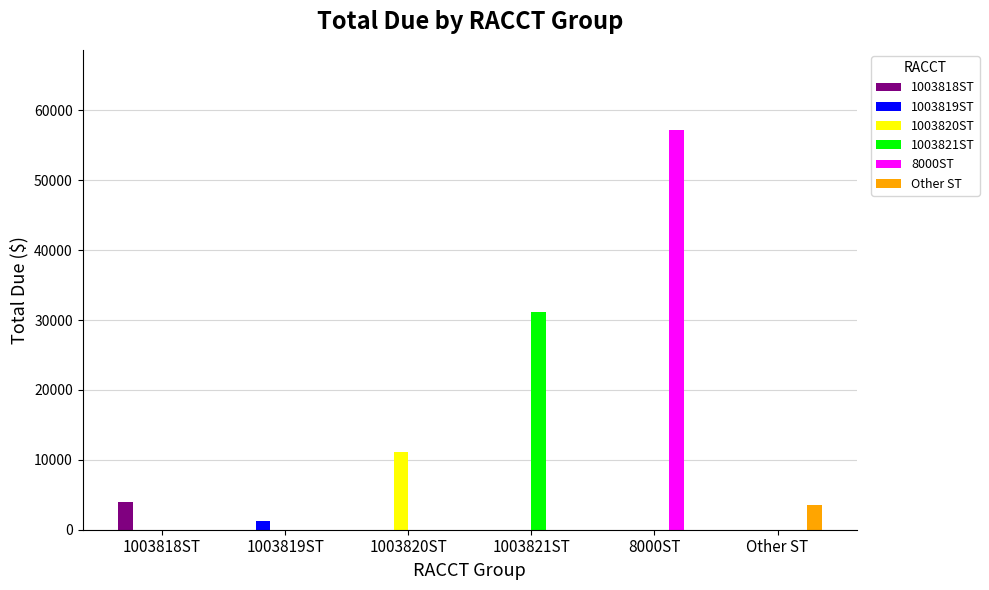

The 1003820ST series shows 3907.9 at 8000ST. True or false?

False